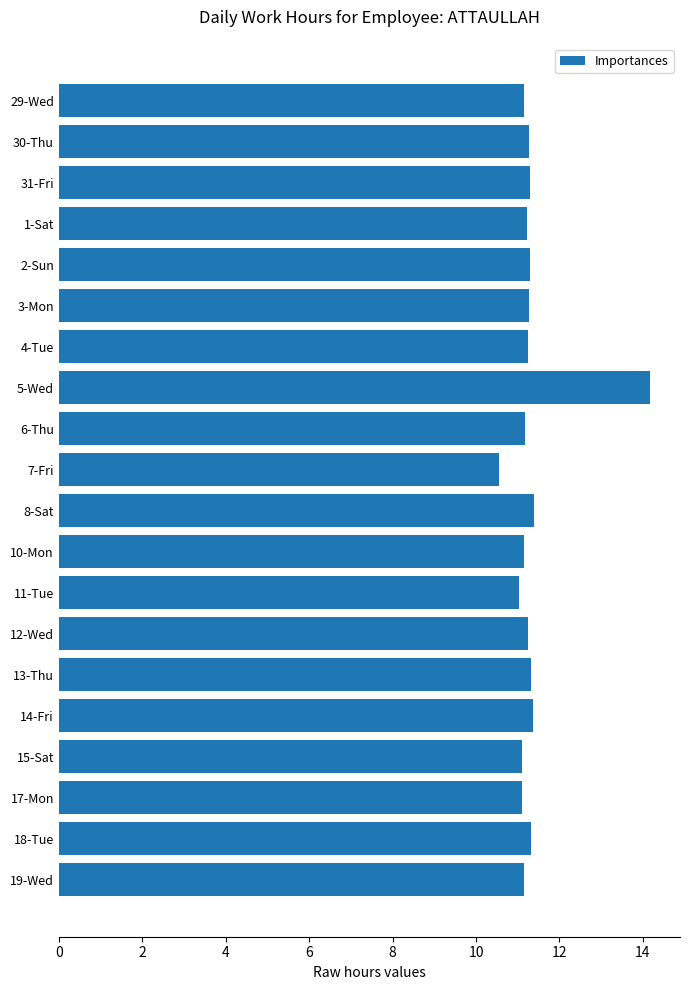

Which label corresponds to the largest value in the chart?

5-Wed